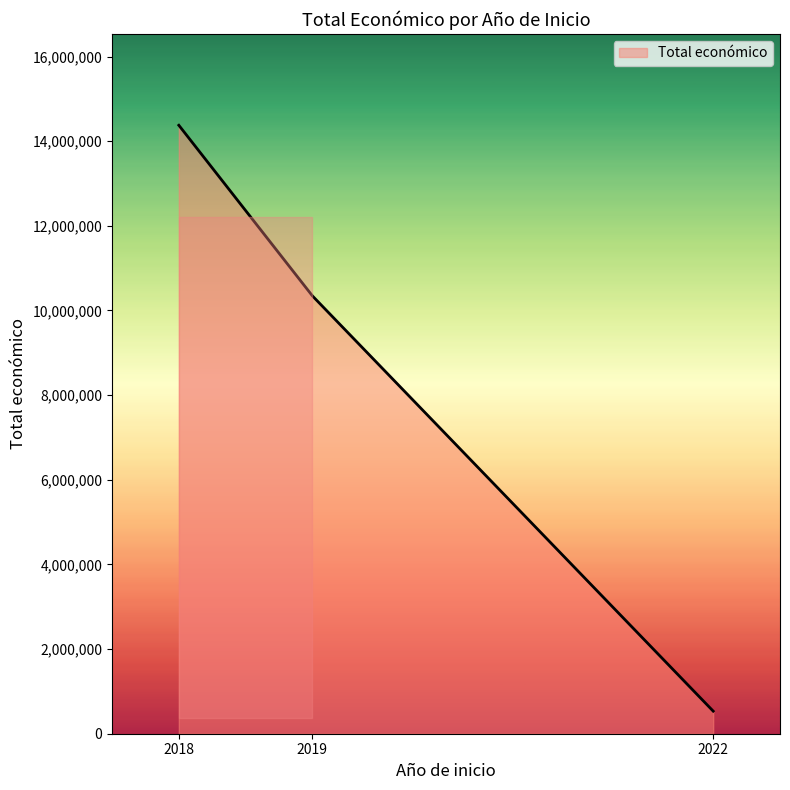

What is the minimum value shown in the chart?

533449